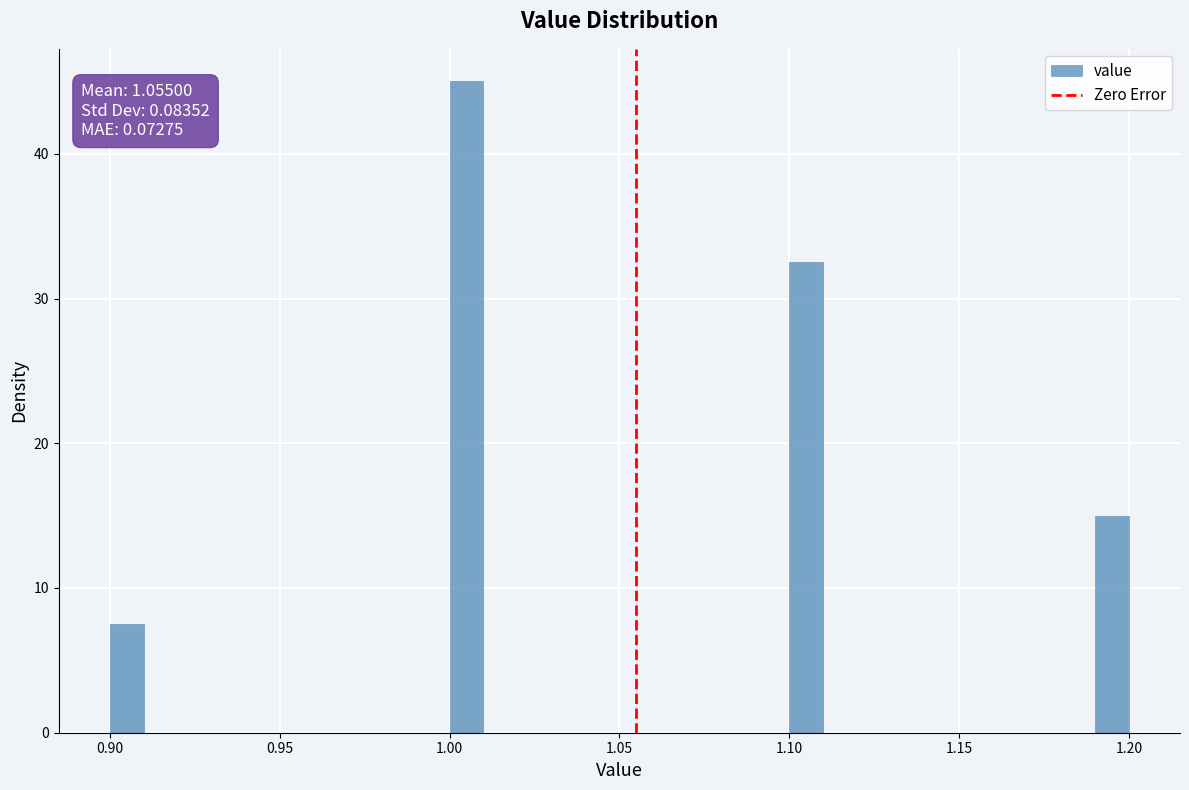

Read against the x-axis, roughly where is the centre of the tallest bar?

1.005